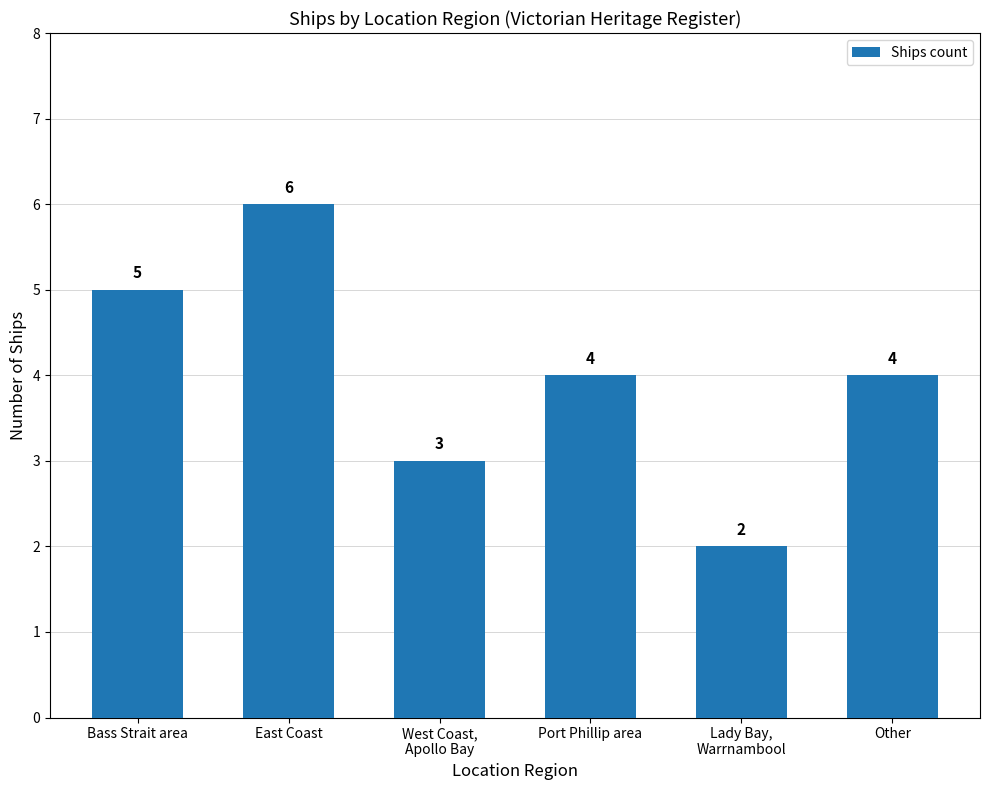

Count the number of categories in the chart.

6